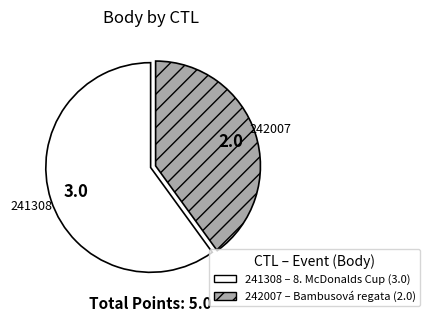

The 242007 slice represents 30% of the pie. True or false?

False